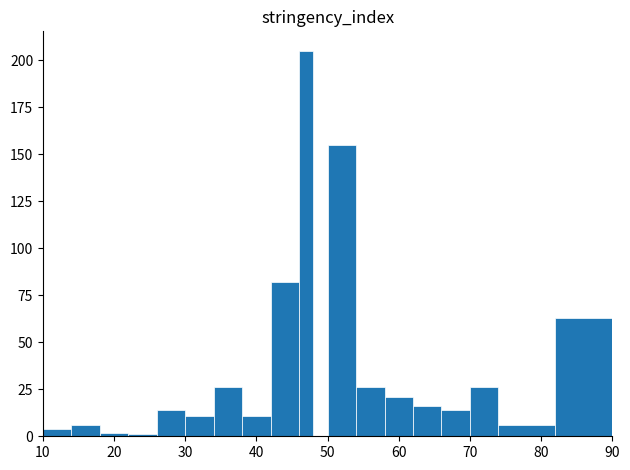

Read against the x-axis, roughly where is the centre of the tallest bar?

47